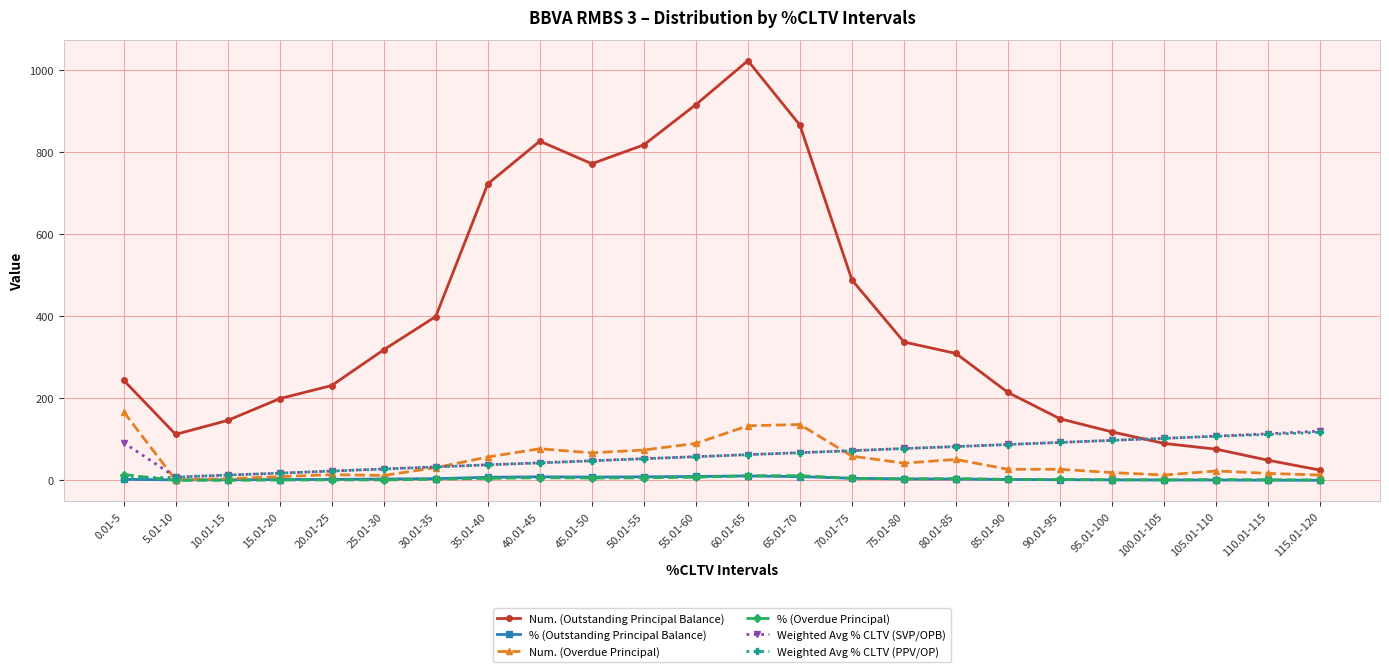

Which series has the largest total across all categories?

Num. (Outstanding Principal Balance)